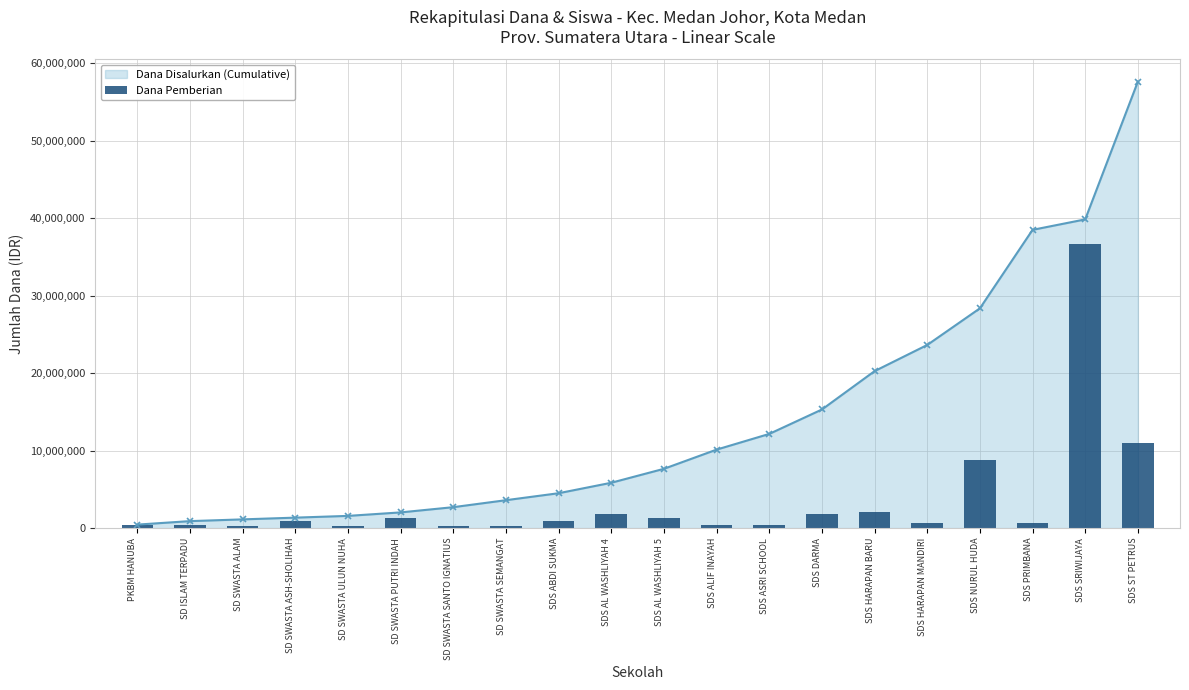

Count the number of categories in the chart.

20